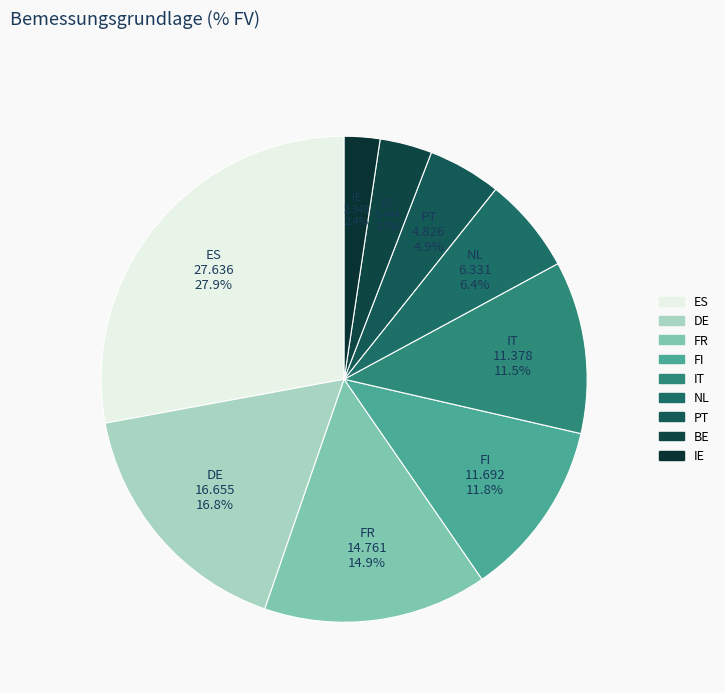

Which category has the smallest portion of the pie?

IE